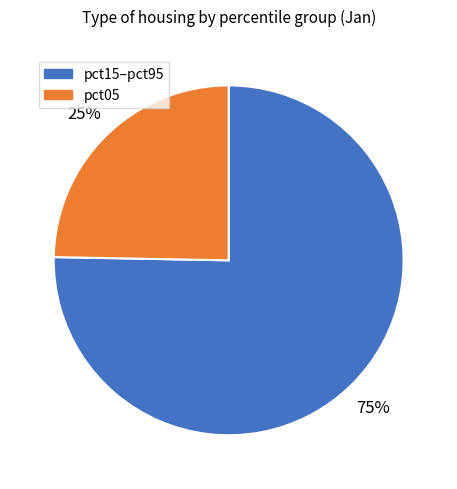

Is there a majority slice in this chart?

Yes